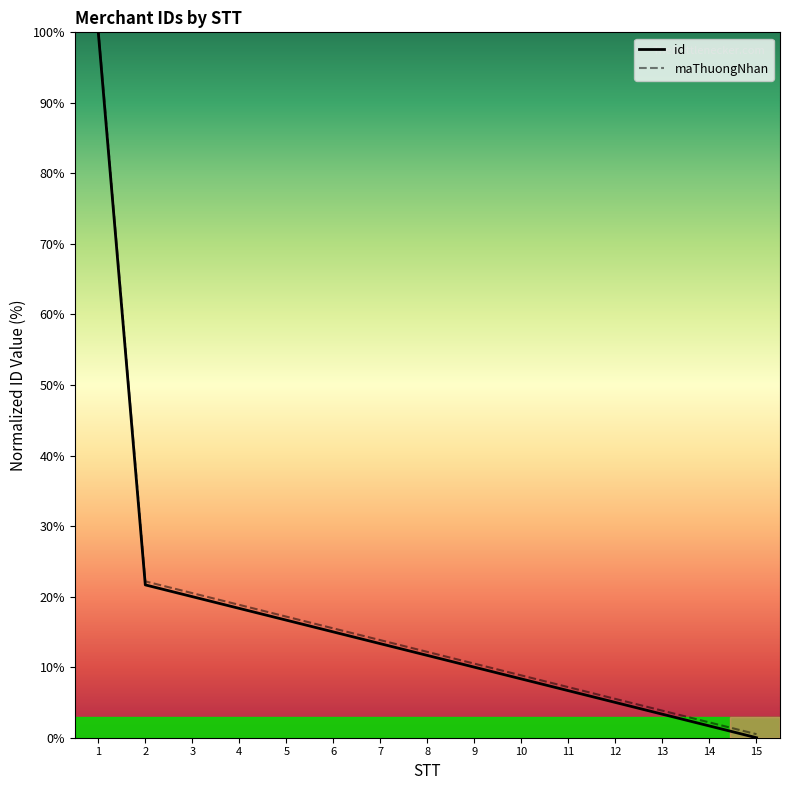

Rank the series by their average value, from lowest to highest.

id, maThuongNhan